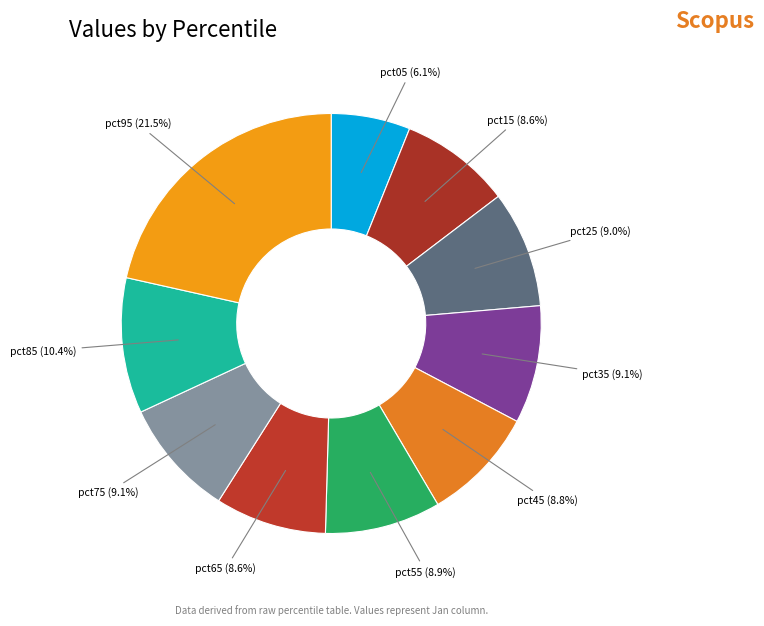

To the nearest percent, what is the average slice percentage?

10%